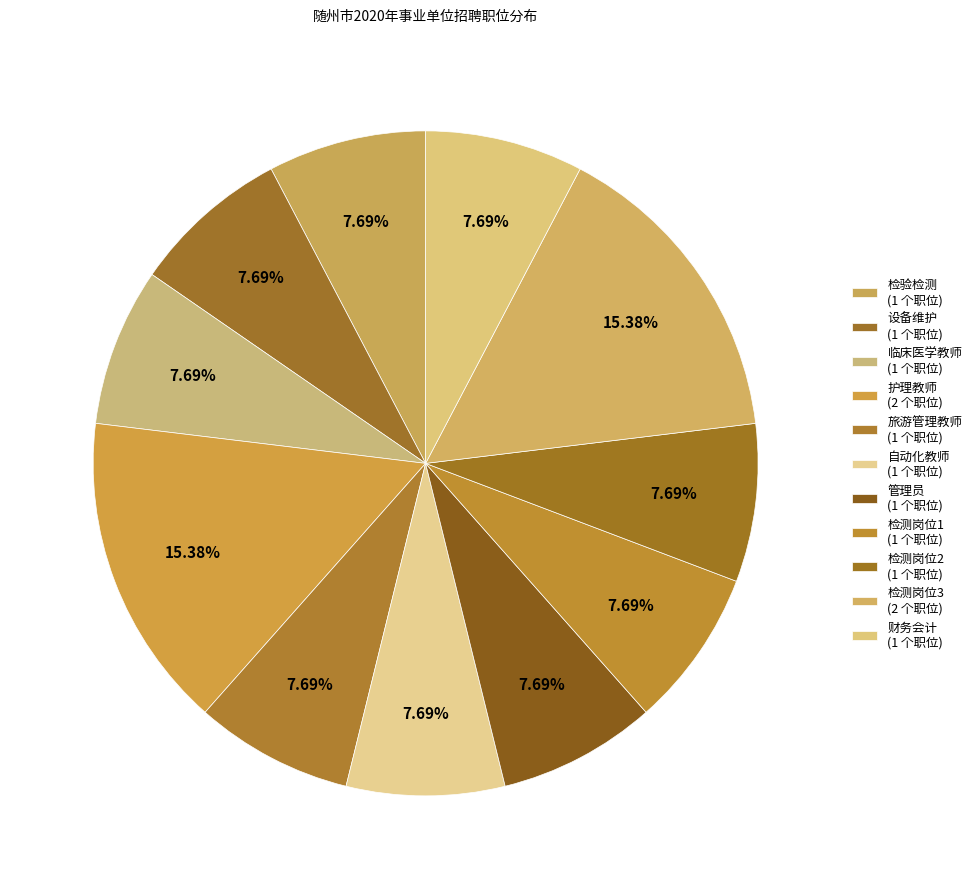

True or false: 临床医学教师 accounts for 8% of the total.

True